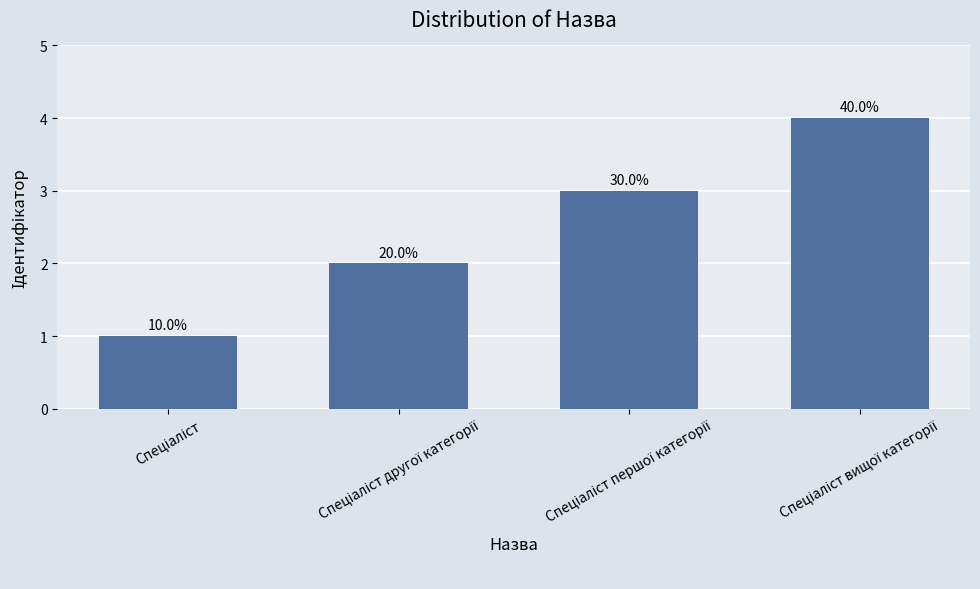

How many bars are there in total?

4